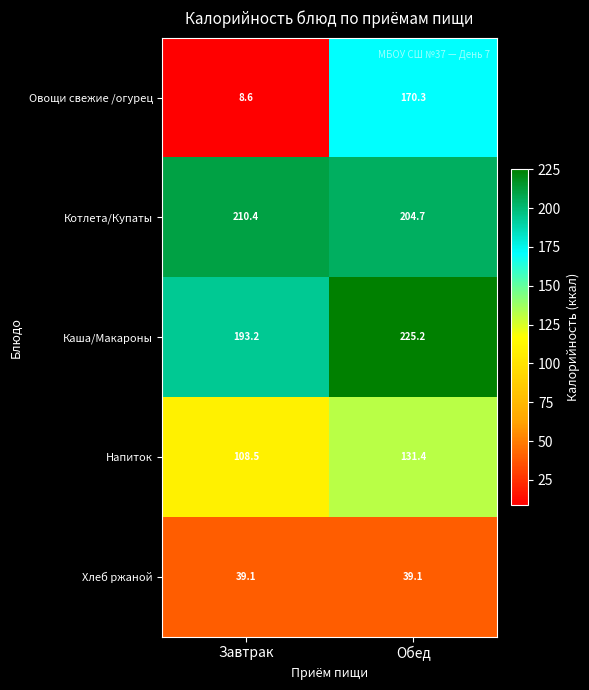

Is it true that Напиток equals 178.3 at Обед?

False